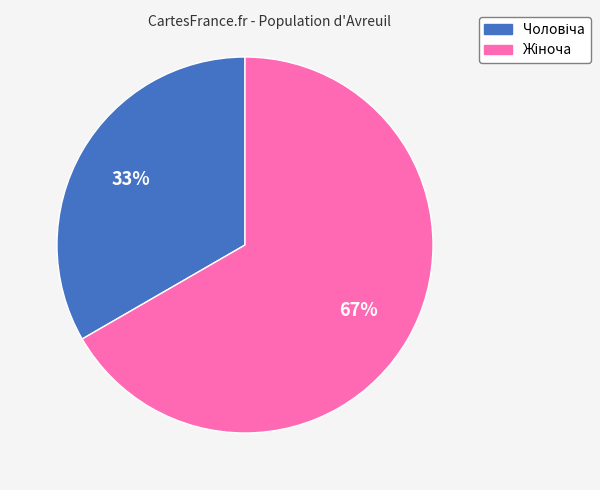

To the nearest percent, what is the average slice percentage?

50%